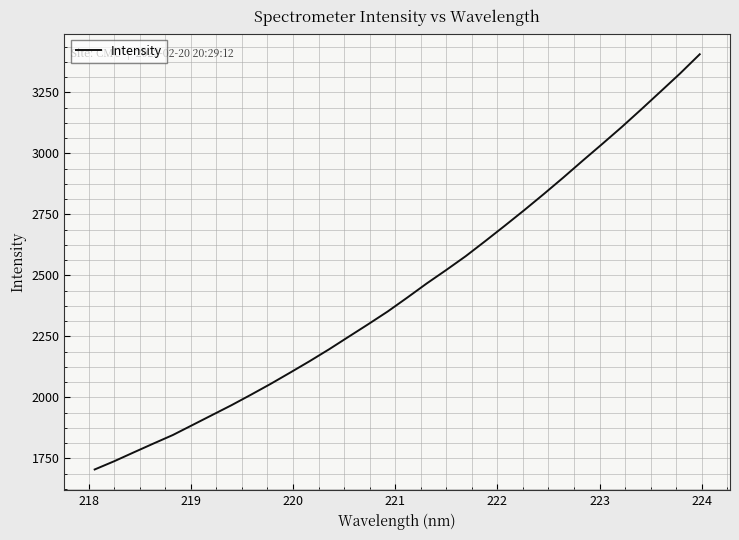

What is the difference between the maximum and minimum values?

1702.0